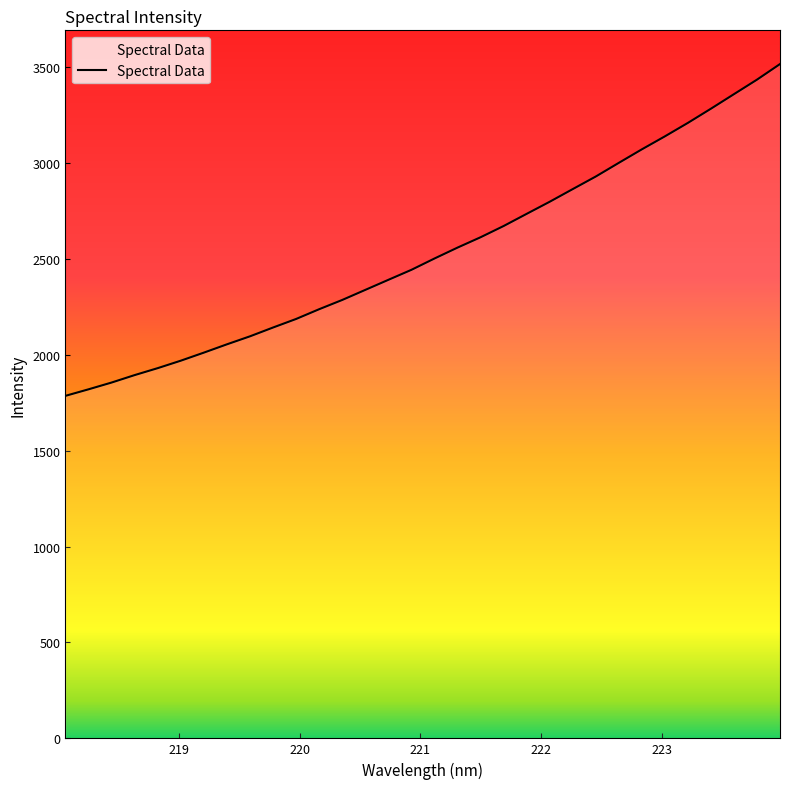

What is the maximum value shown in the chart?

3515.4